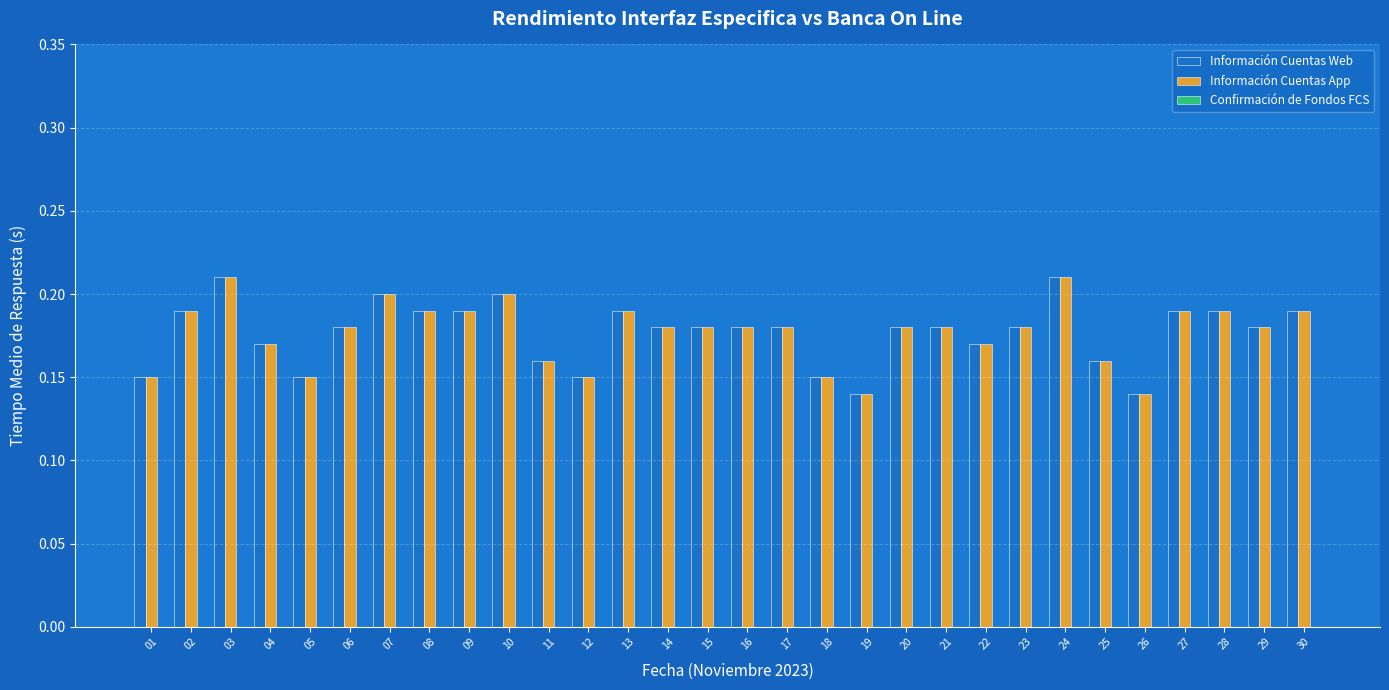

Count the Información Cuentas App values in the range 0 to 1.

30